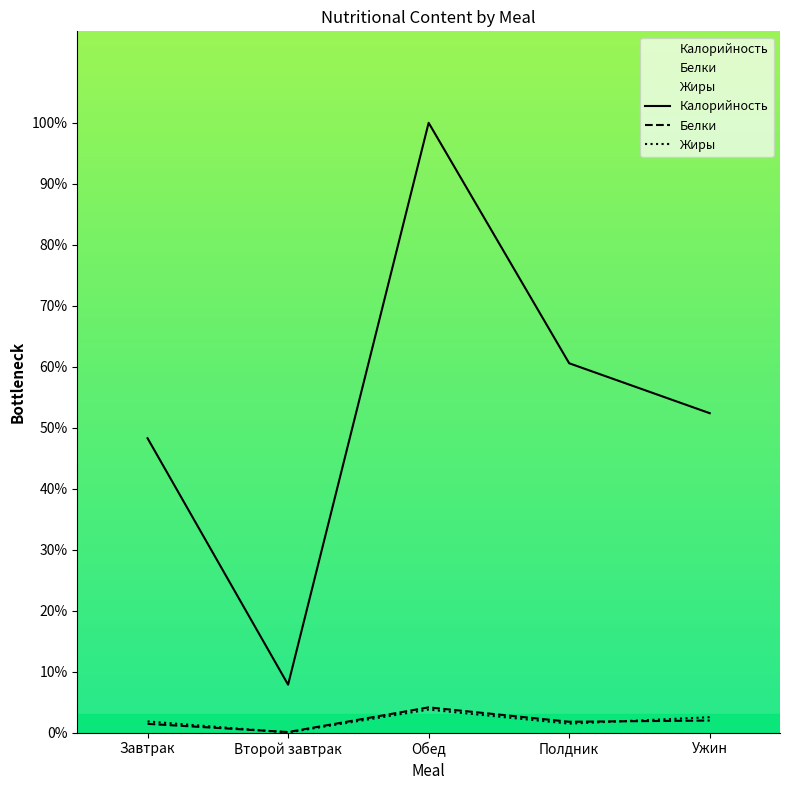

At which label does Калорийность reach its peak?

Обед